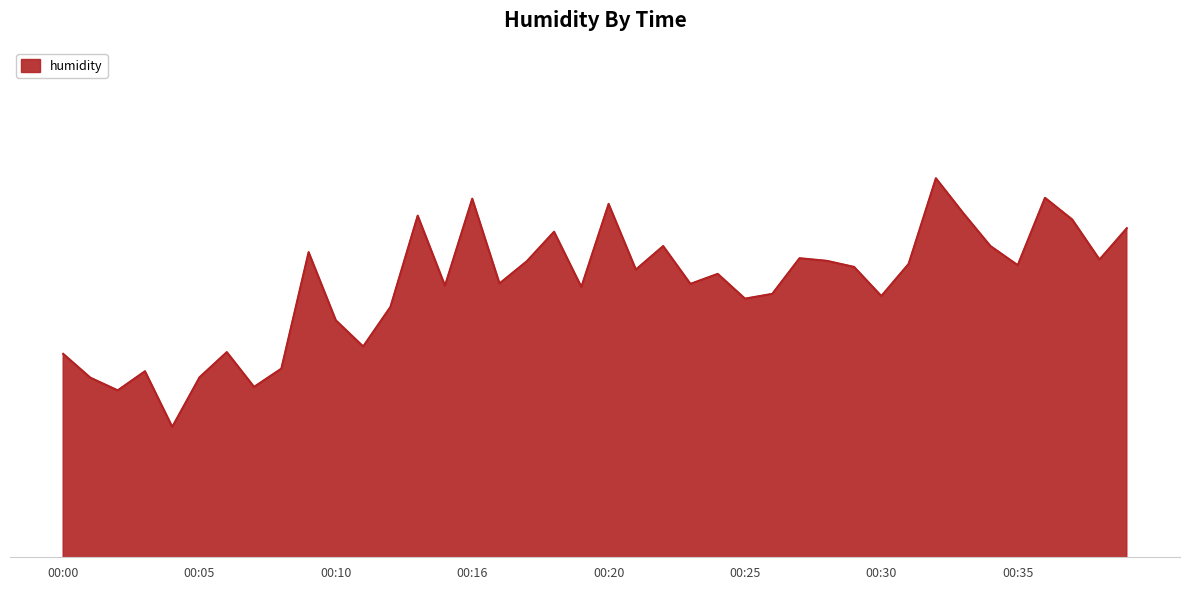

Does the chart have visible grid lines?

No